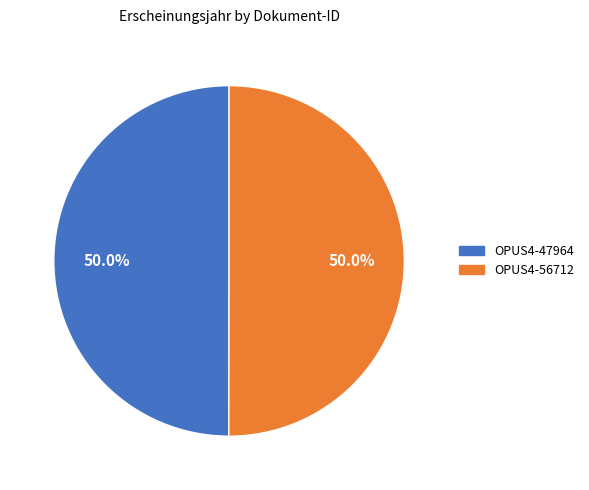

To the nearest percent, what is the combined percentage of OPUS4-47964 and OPUS4-56712?

100%